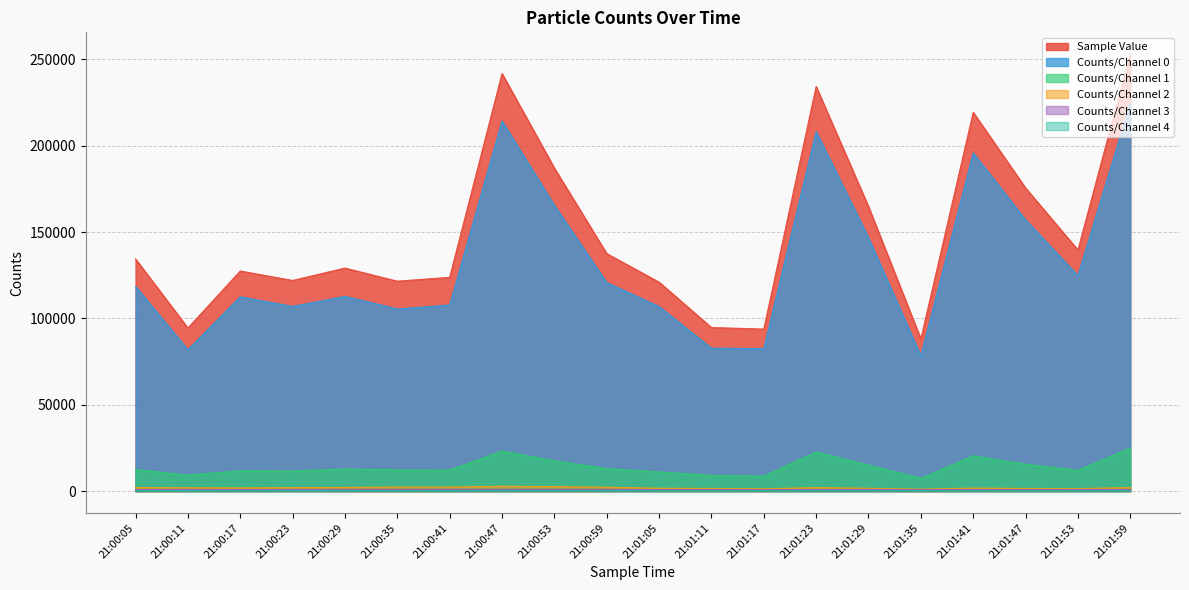

How many values in the Counts/Channel 1 series are below 12572?

10